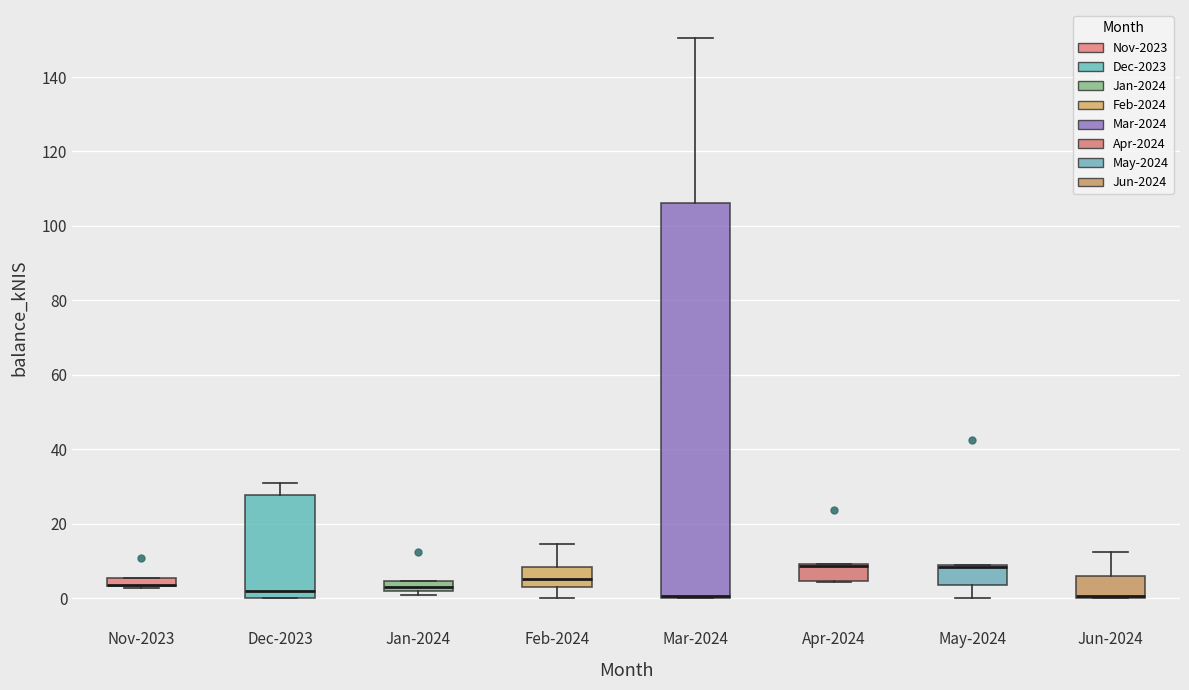

Where is the lower edge of the box for Nov-2023 on the y-axis? The values are not printed on the chart, so give them approximately, as read against the axis.

4